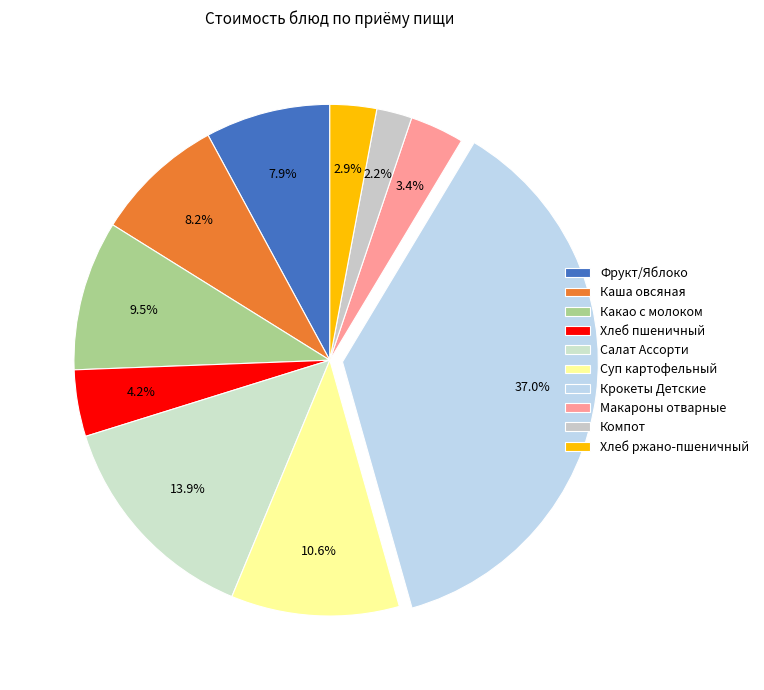

To the nearest percent, what is the average slice percentage?

10%